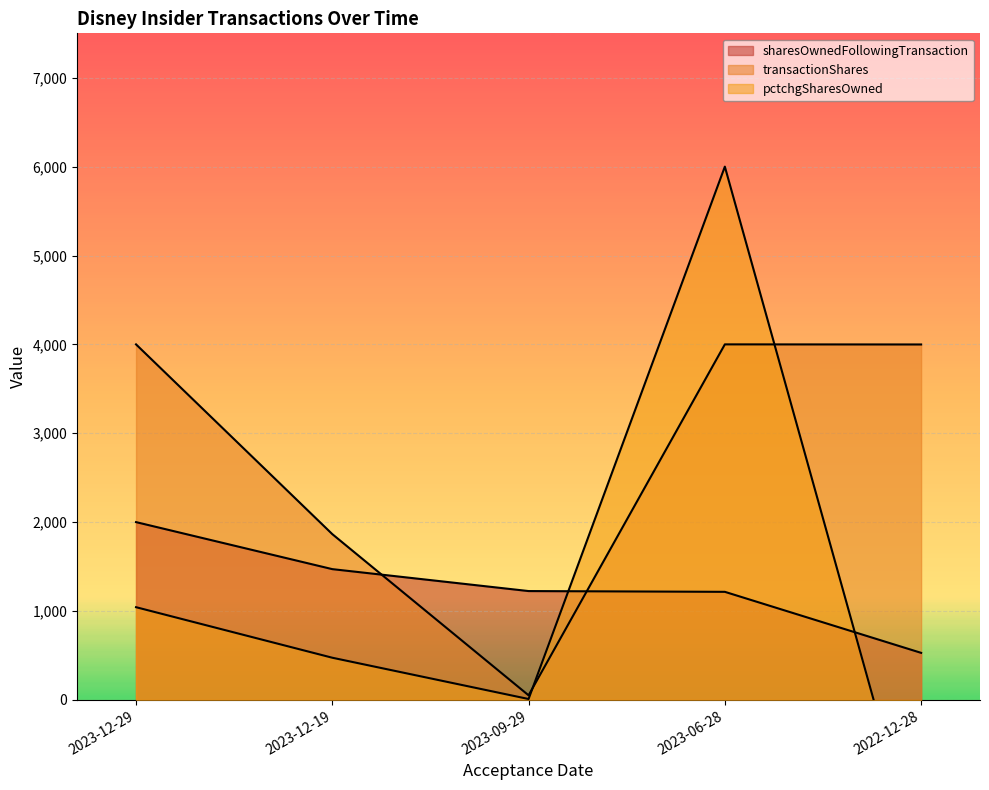

How many times do sharesOwnedFollowingTransaction and transactionShares cross each other?

2